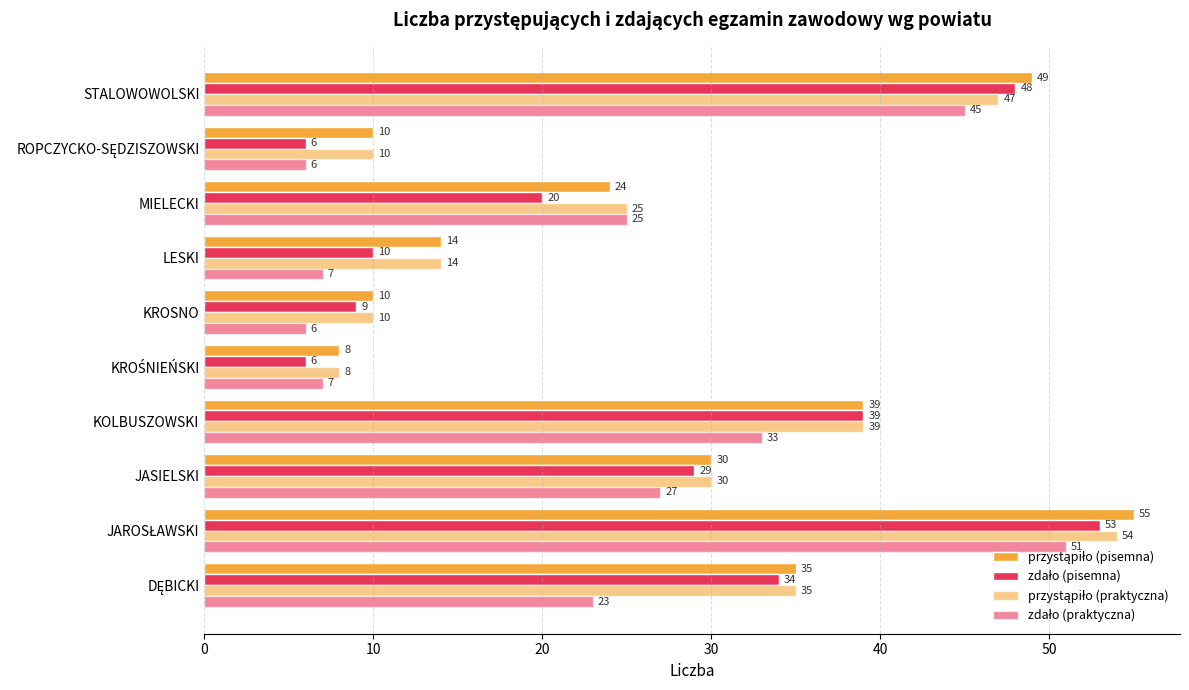

Count the number of categories in the chart.

10